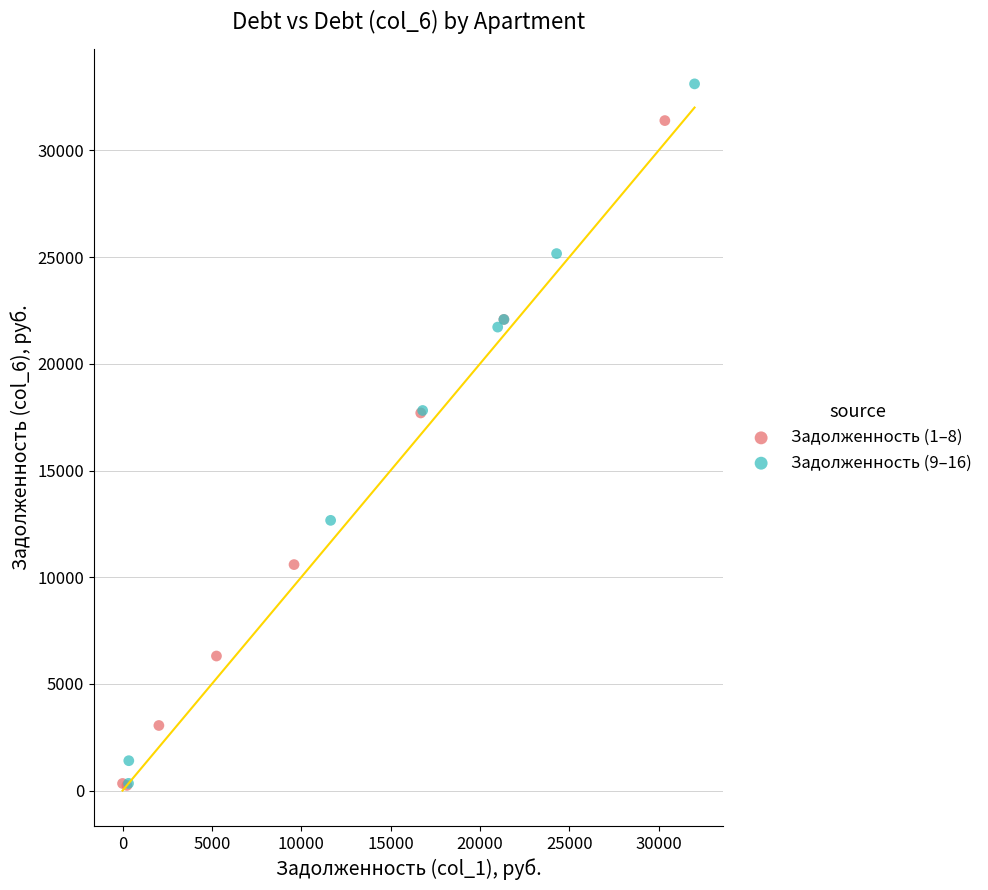

Which series has the widest spread of Y values?

Задолженность (9–16)